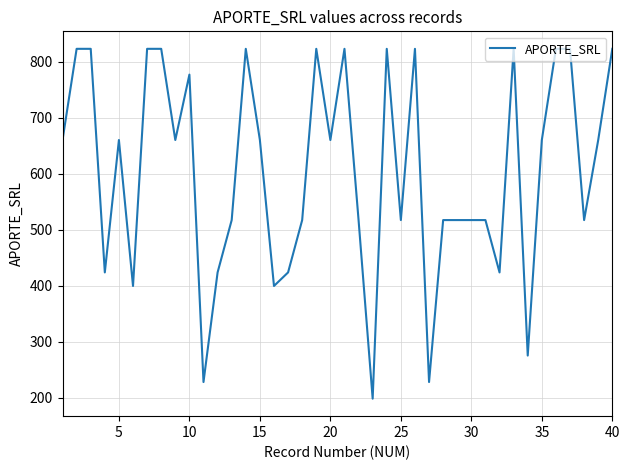

What is the minimum value shown in the chart?

198.0